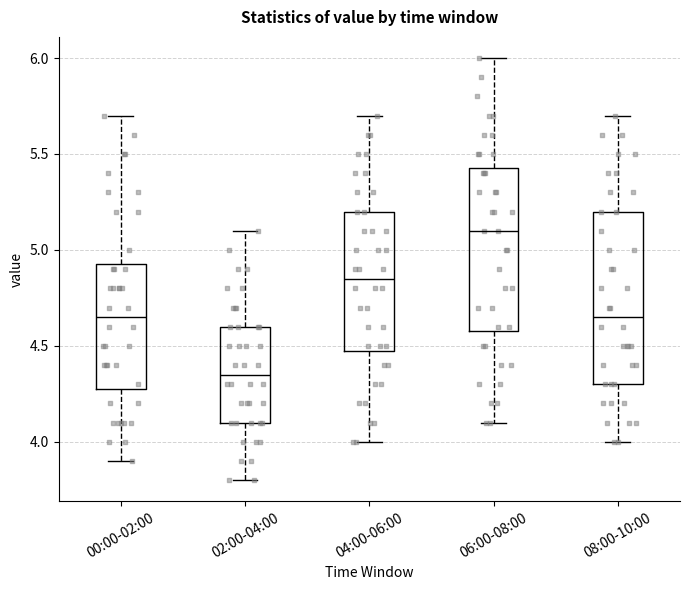

Reading left to right, read every box against the y-axis: the position of its median line, the range the box covers, and the ends of its whiskers. The values are not printed on the chart, so give them approximately, as read against the axis.

00:00-02:00: median 4.65, box 4.30 to 4.95, whiskers 3.90 to 5.70
02:00-04:00: median 4.35, box 4.10 to 4.60, whiskers 3.80 to 5.10
04:00-06:00: median 4.85, box 4.50 to 5.20, whiskers 4.00 to 5.70
06:00-08:00: median 5.10, box 4.60 to 5.45, whiskers 4.10 to 6.00
08:00-10:00: median 4.65, box 4.30 to 5.20, whiskers 4.00 to 5.70